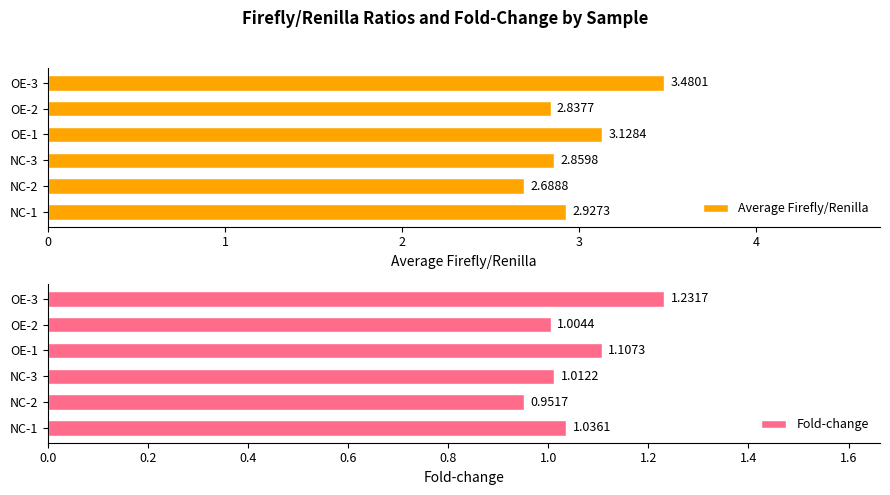

What are all the series names shown in the legend?

Average Firefly/Renilla, Fold-change